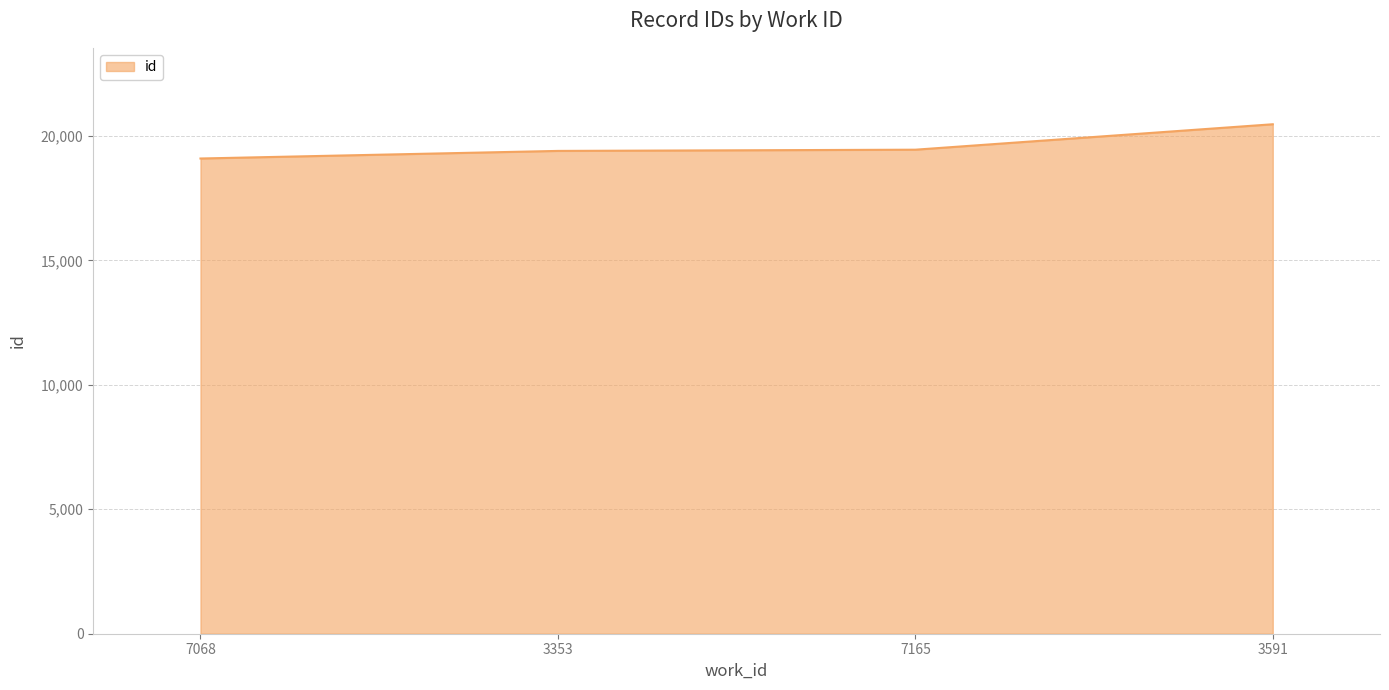

What is the change in value from 7068 to 3591?

+1376